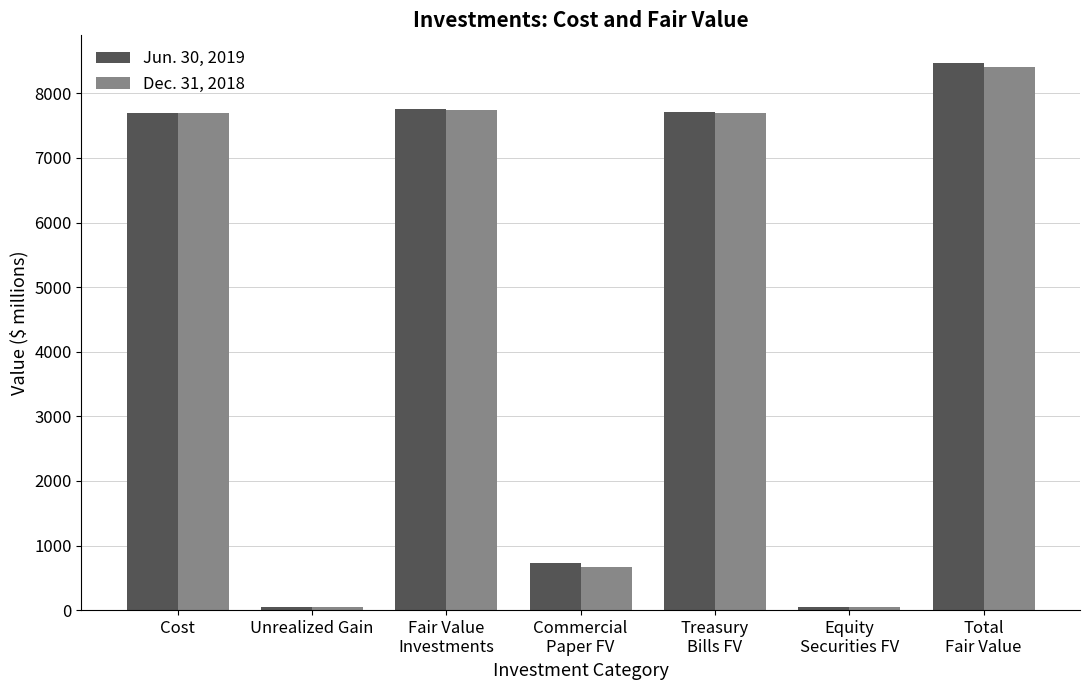

Between Cost and Unrealized Gain, which series saw the biggest shift?

Dec. 31, 2018